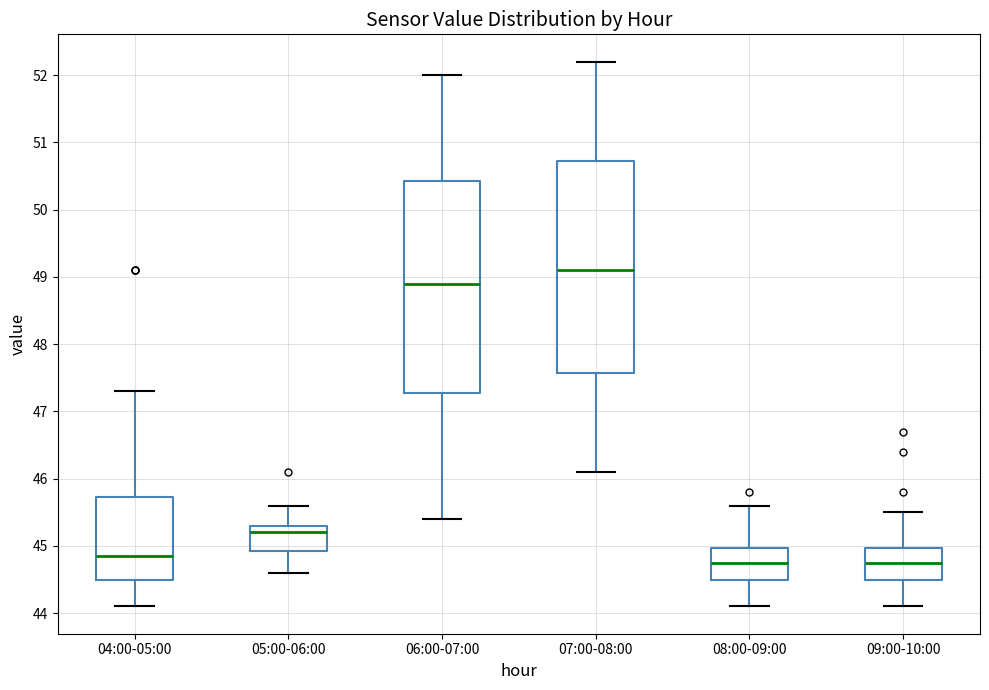

Reading left to right, read every box against the y-axis: the position of its median line, the range the box covers, and the ends of its whiskers. The values are not printed on the chart, so give them approximately, as read against the axis.

04:00-05:00: median 44.9, box 44.5 to 45.7, whiskers 44.1 to 47.3
05:00-06:00: median 45.2, box 44.9 to 45.3, whiskers 44.6 to 45.6
06:00-07:00: median 48.9, box 47.3 to 50.4, whiskers 45.4 to 52.0
07:00-08:00: median 49.1, box 47.6 to 50.7, whiskers 46.1 to 52.2
08:00-09:00: median 44.8, box 44.5 to 45.0, whiskers 44.1 to 45.6
09:00-10:00: median 44.8, box 44.5 to 45.0, whiskers 44.1 to 45.5